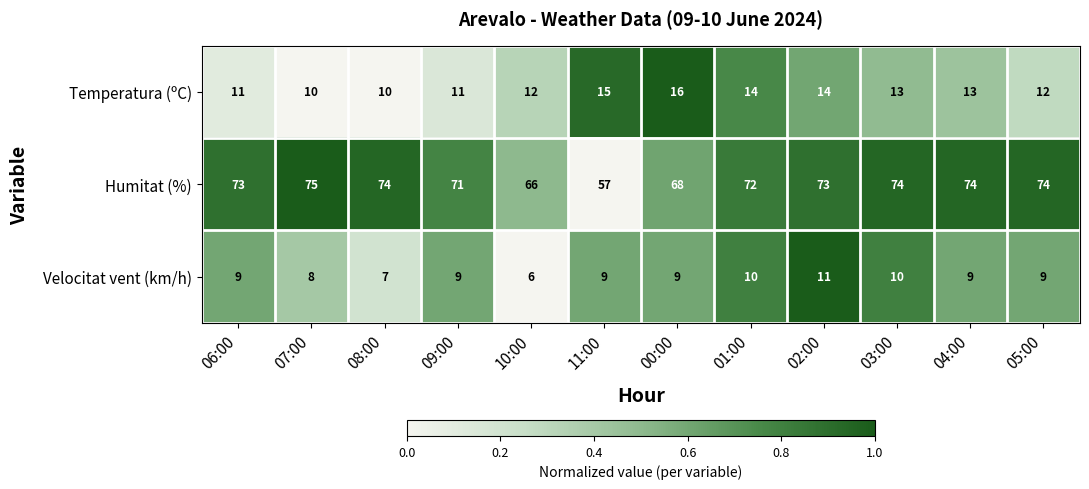

What is the difference between the Temperatura (ºC) values at 08:00 and 00:00?

6